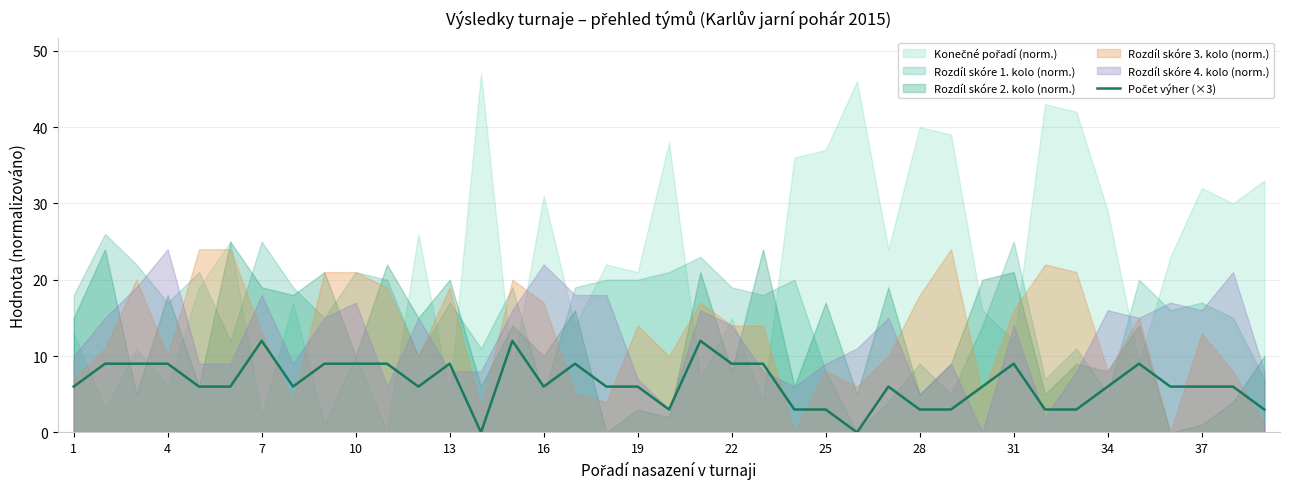

The value at 37 is 11. True or false?

False